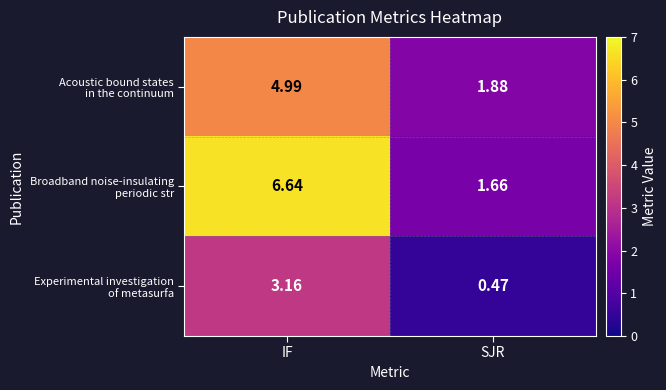

Count the number of categories in the chart.

2